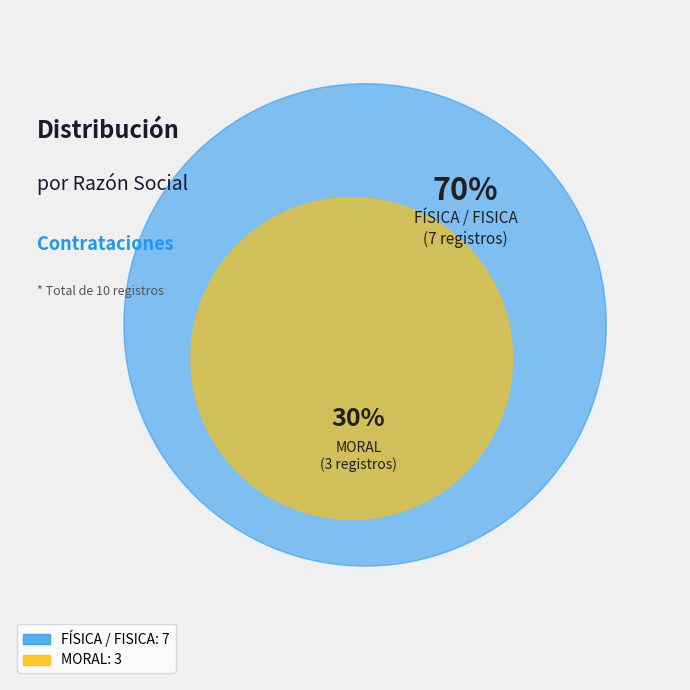

Count the number of slices in the pie.

2